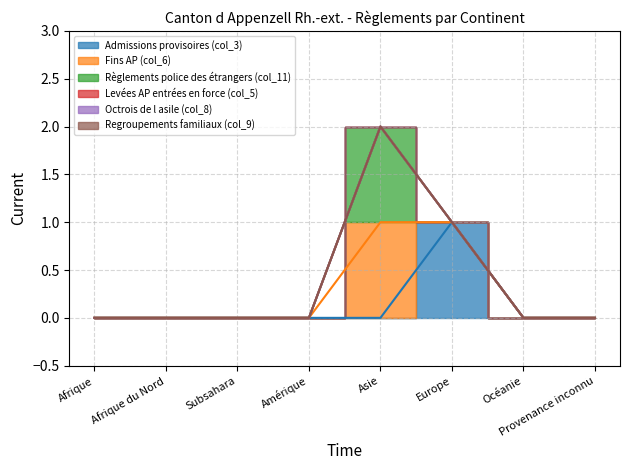

True or false: Fins AP (col_6) and Regroupements familiaux (col_9) cross at least once.

False